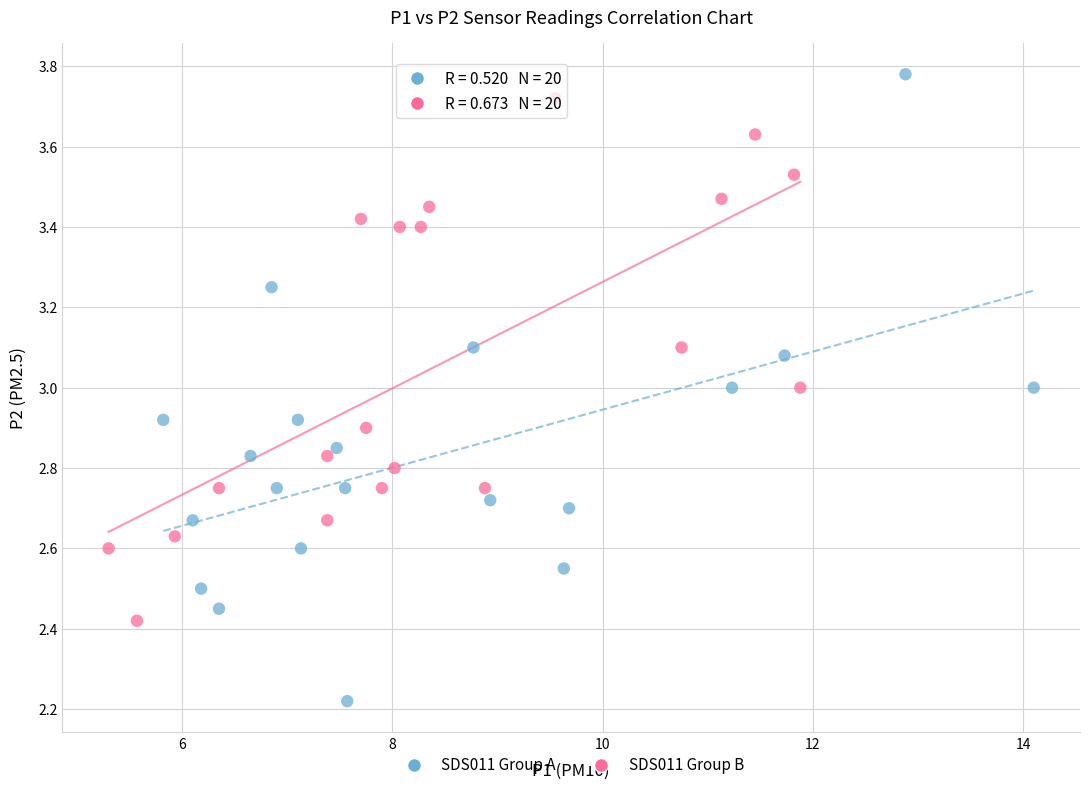

Which series contains the lowest Y value?

SDS011 Group A